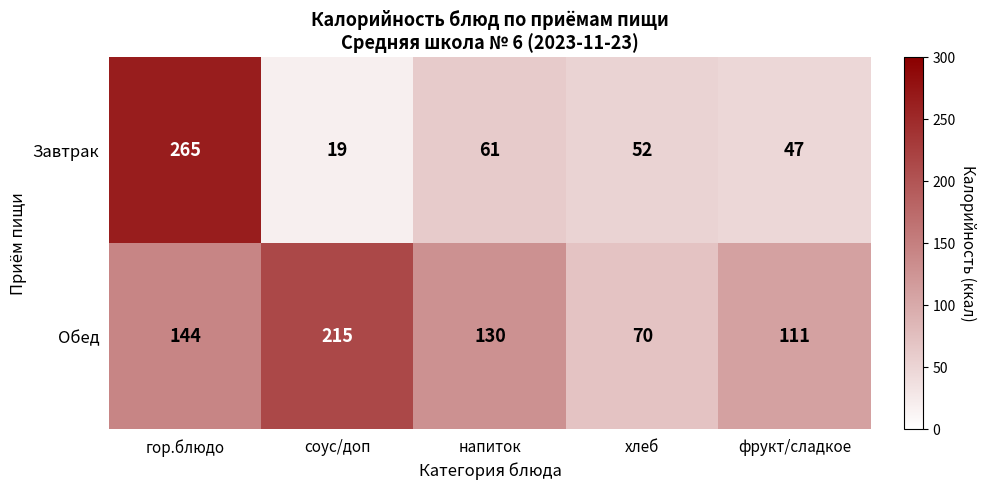

At which label does Обед reach its peak?

соус/доп